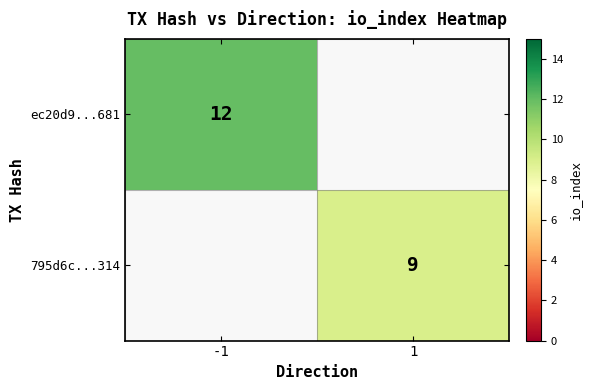

The value of 795d6c...314 at 1 is 6. True or false?

False